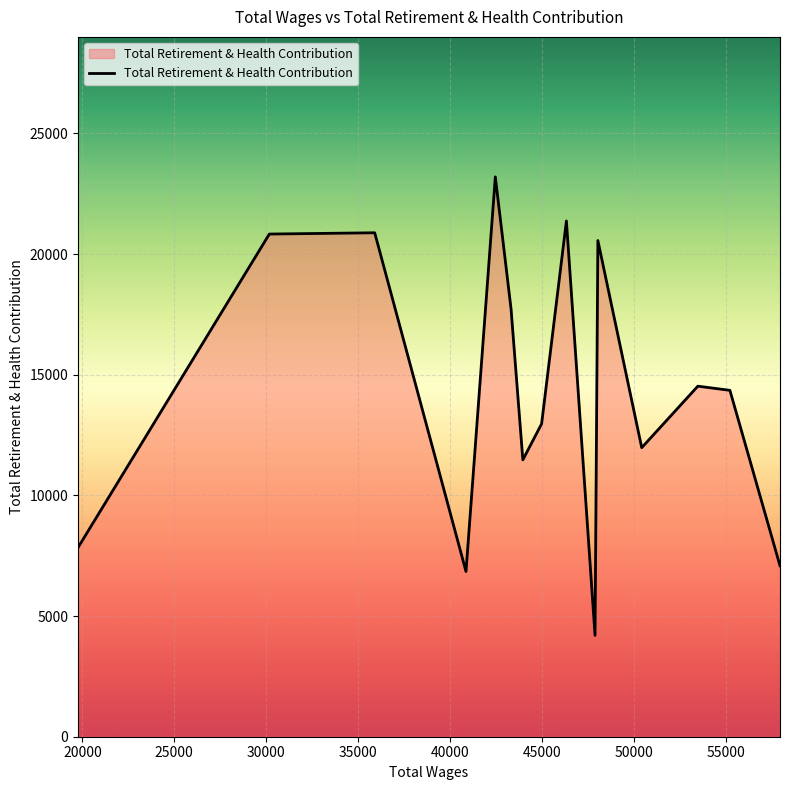

What is the smallest value displayed?

4201